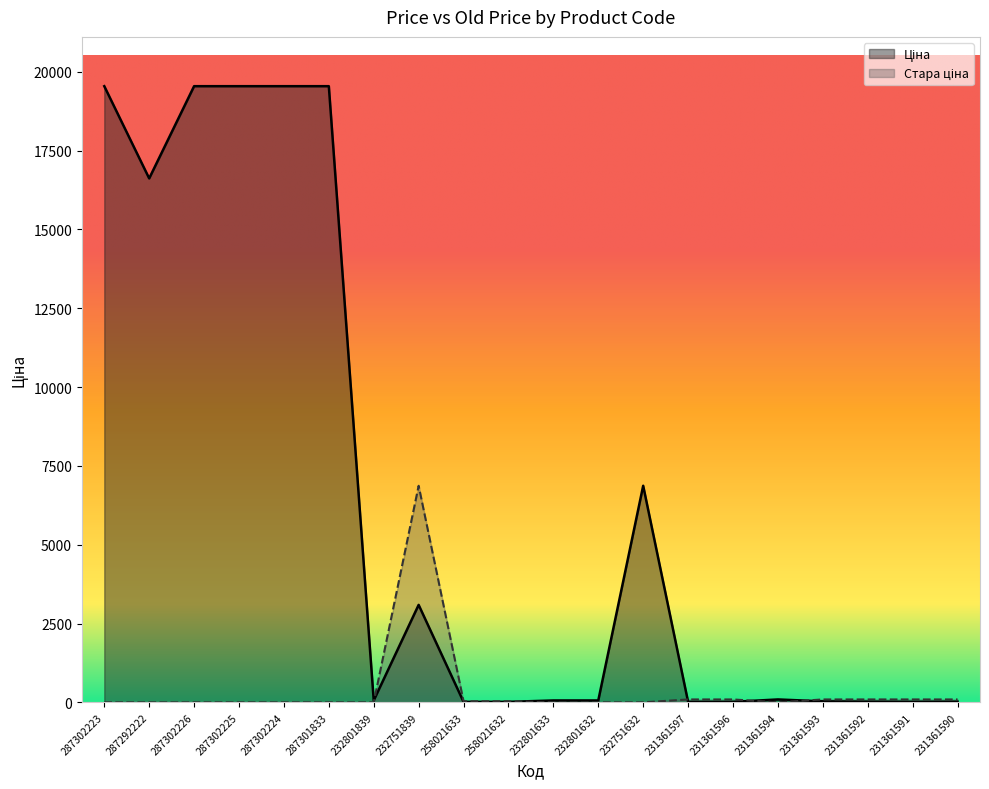

Rank the series by their average value, from lowest to highest.

Стара ціна, Ціна